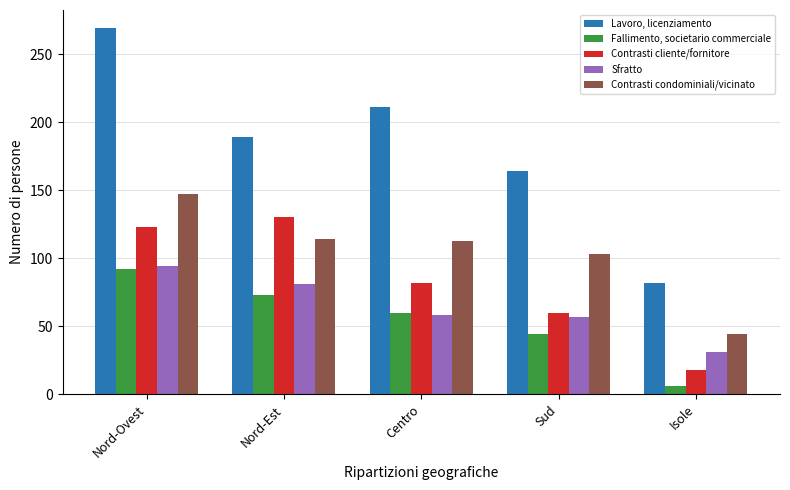

The Sfratto series shows 34 at Sud. True or false?

False